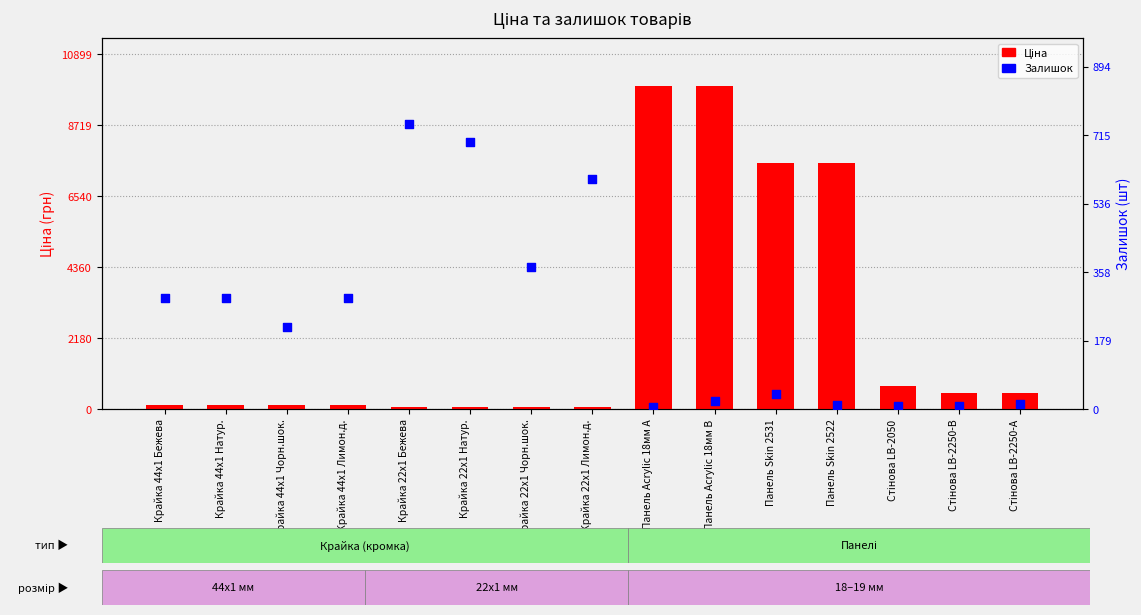

At which category is the sum across all series the highest?

Панель Acrylic 18мм B